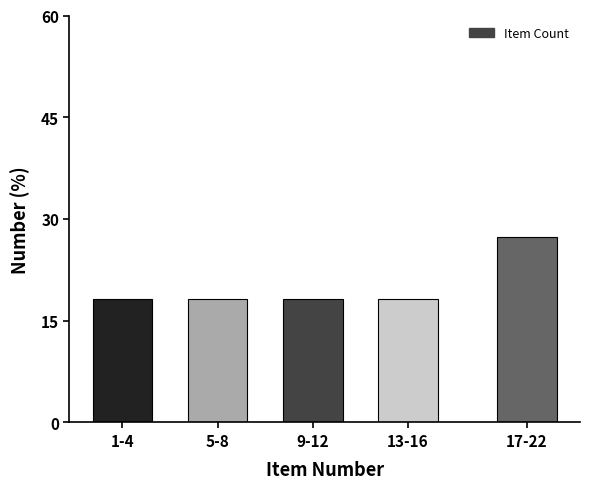

Reading right to left, extract all data points from this chart.

27.3	18.2	18.2	18.2	18.2